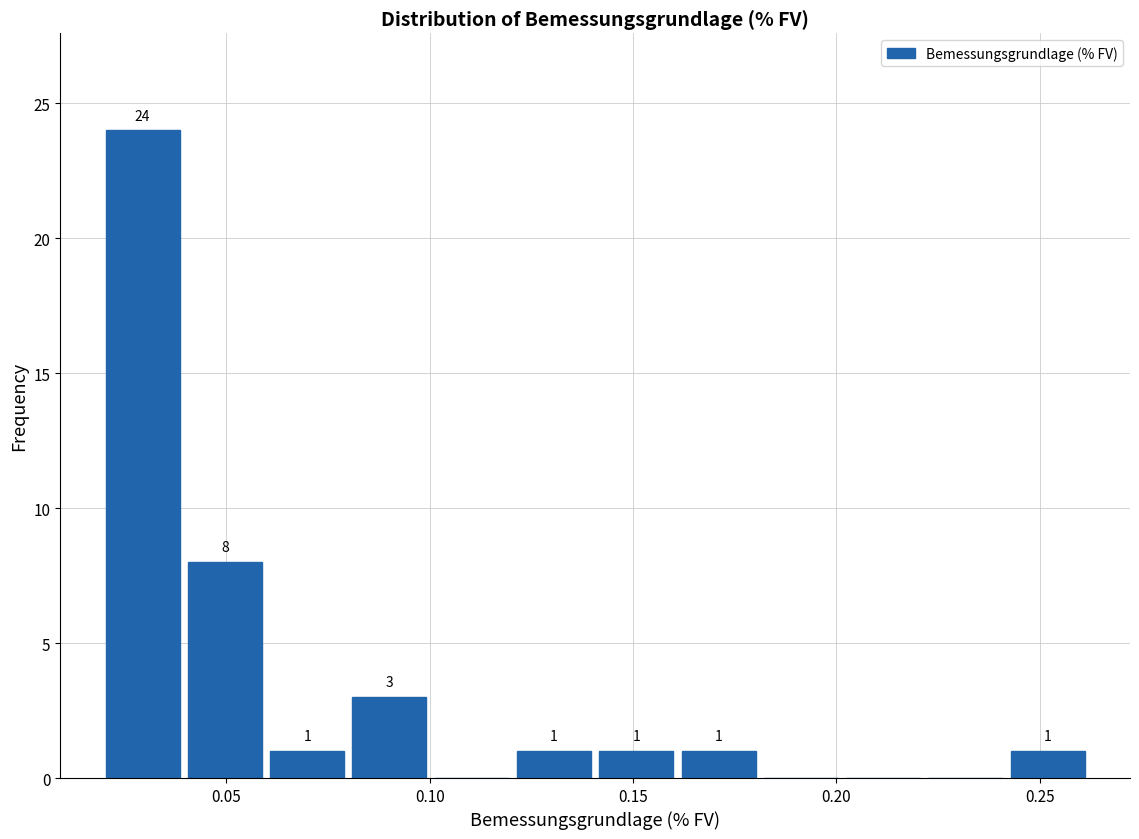

Over which range of the x-axis is the bar tallest?

0.02 to 0.04